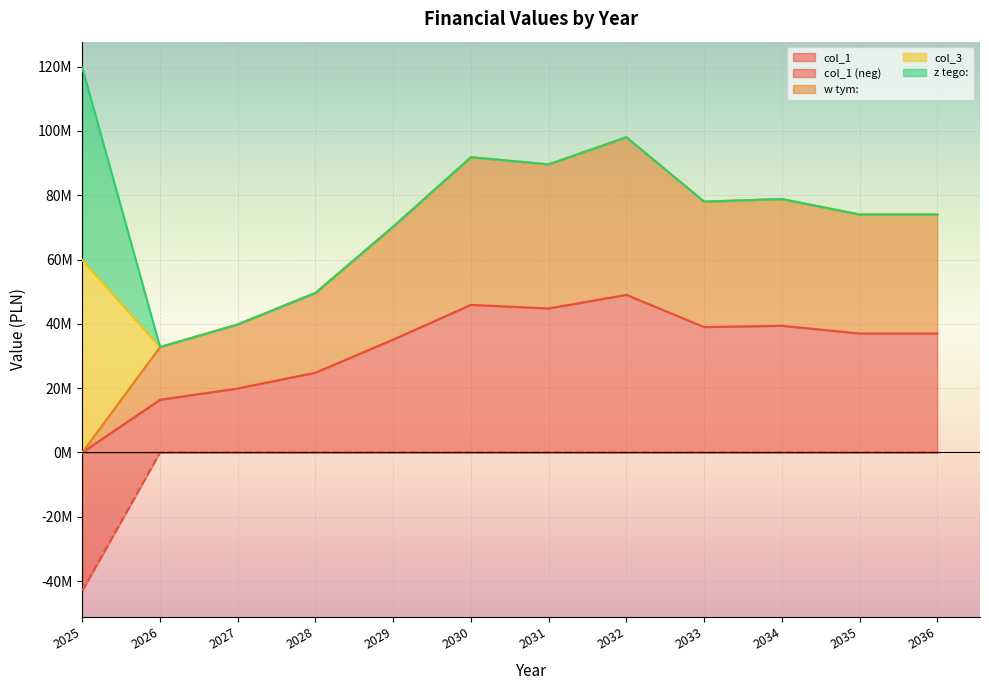

What is the average value of the col_3 series?

4983667